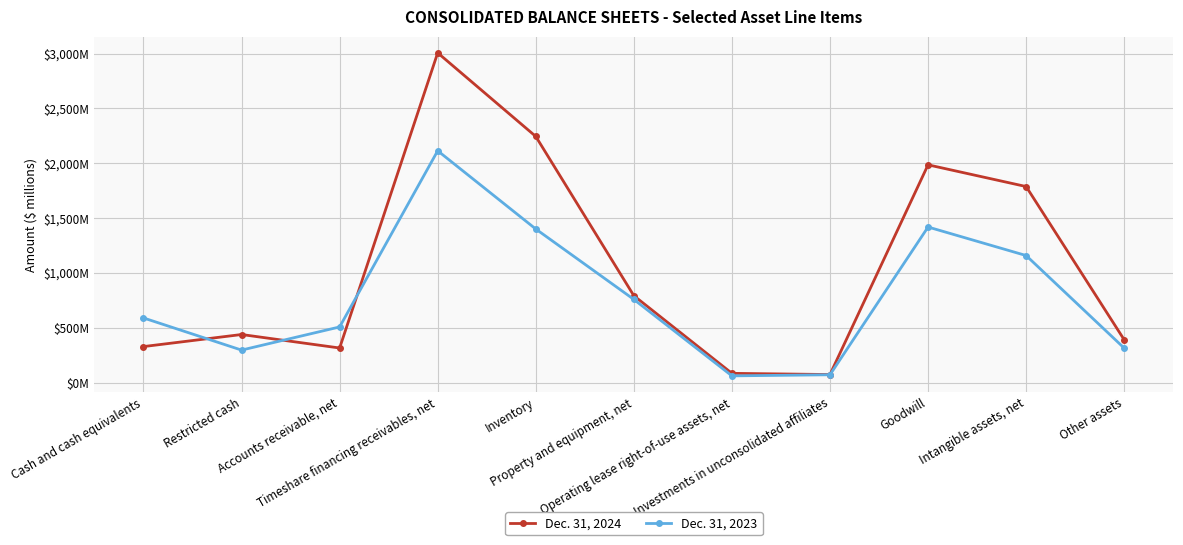

Where do Dec. 31, 2024 and Dec. 31, 2023 first cross each other?

Cash and cash equivalents and Restricted cash